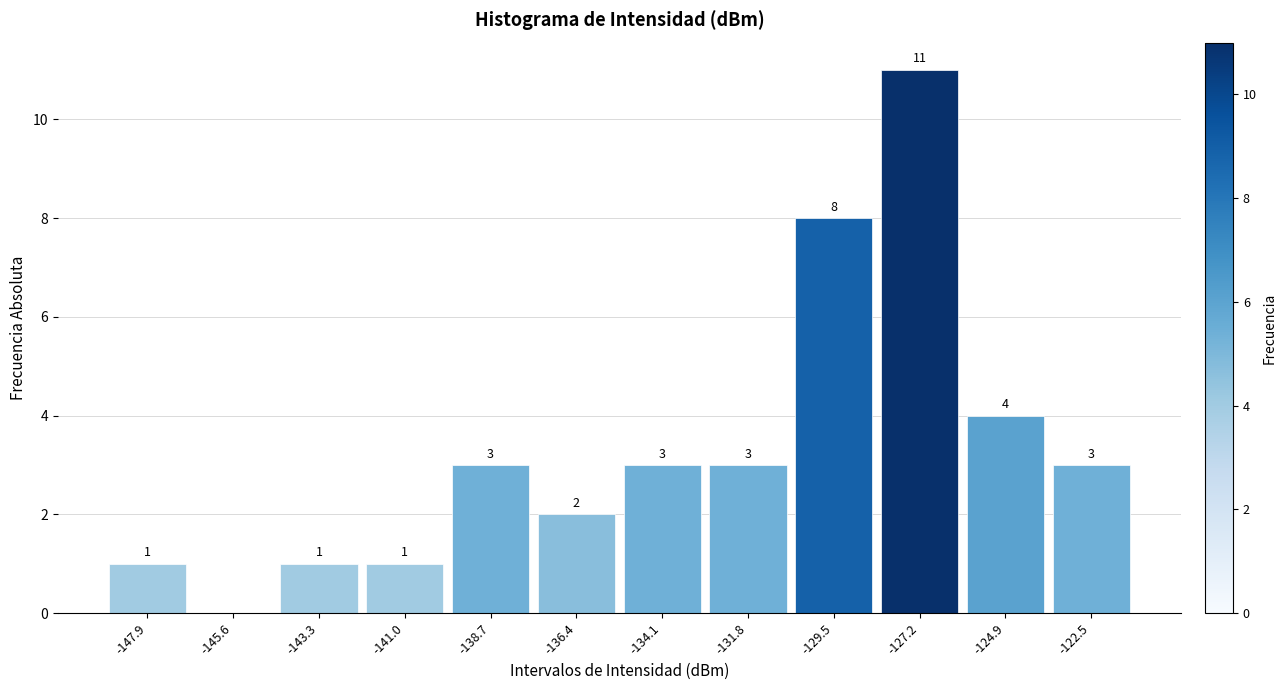

Which range on the x-axis has the tallest bar?

-128.5 to -126.0